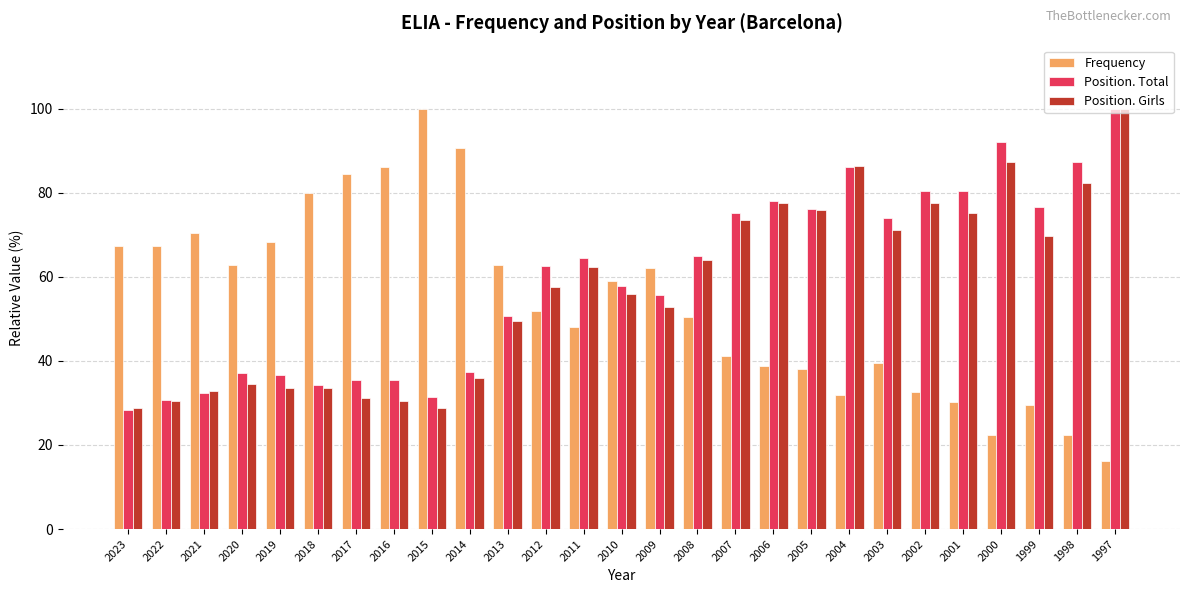

What is the difference between the second highest and second lowest values in the Position. Total series?

61.4